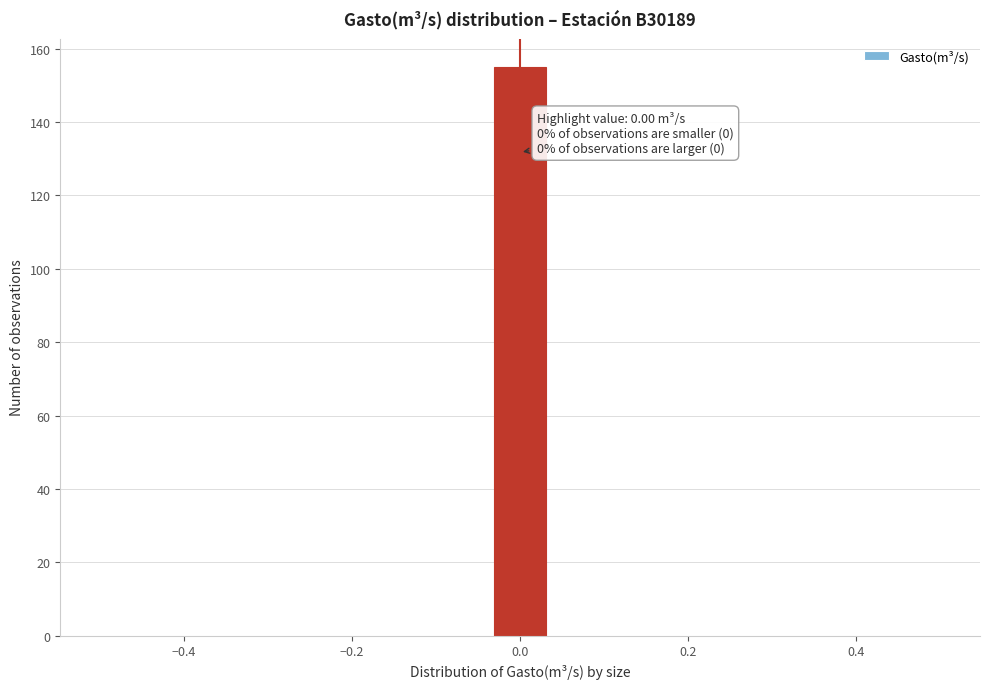

Read against the x-axis, roughly where is the centre of the tallest bar?

0.00